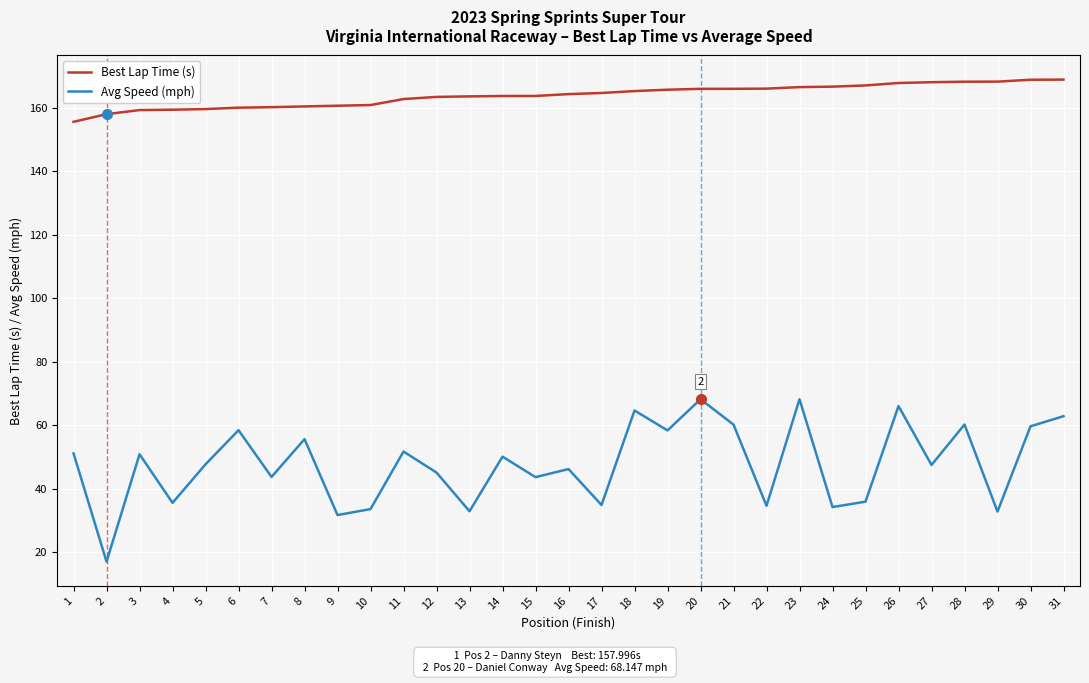

Which series has the widest spread of values?

Avg Speed (mph)